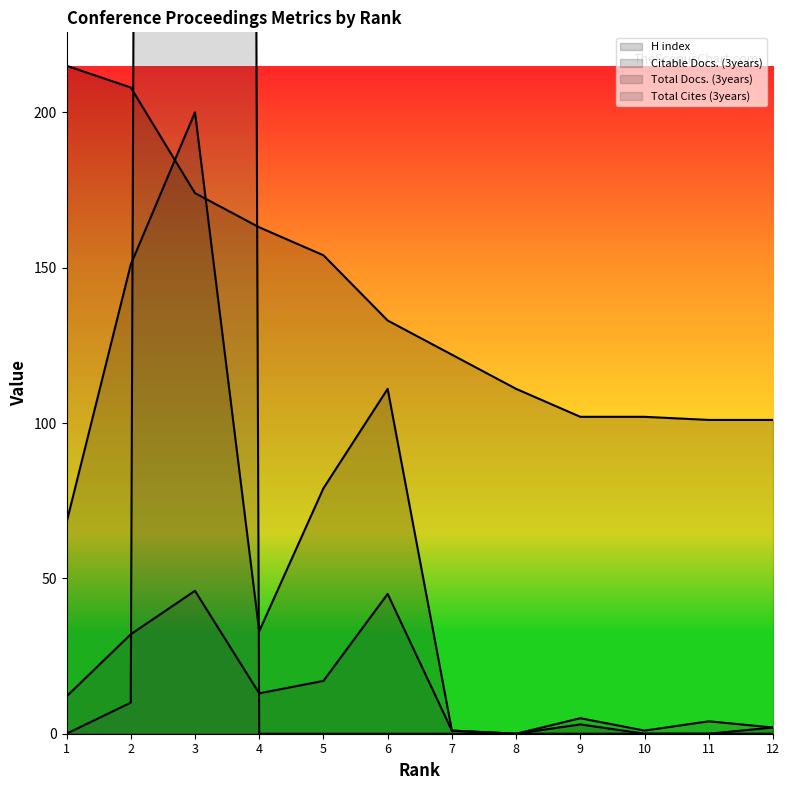

Reading left to right, extract all data points from this chart.

Total Docs. (3years): 1=12	2=32	3=46	4=13	5=17	6=45	7=1	8=0	9=5	10=1	11=4	12=2
Citable Docs. (3years): 1=68	2=151	3=200	4=33	5=79	6=111	7=1	8=0	9=3	10=0	11=0	12=2
Total Cites (3years): 1=0	2=10	3=5158	4=0	5=0	6=0	7=0	8=0	9=0	10=0	11=0	12=0
H index: 1=215	2=208	3=174	4=163	5=154	6=133	7=122	8=111	9=102	10=102	11=101	12=101